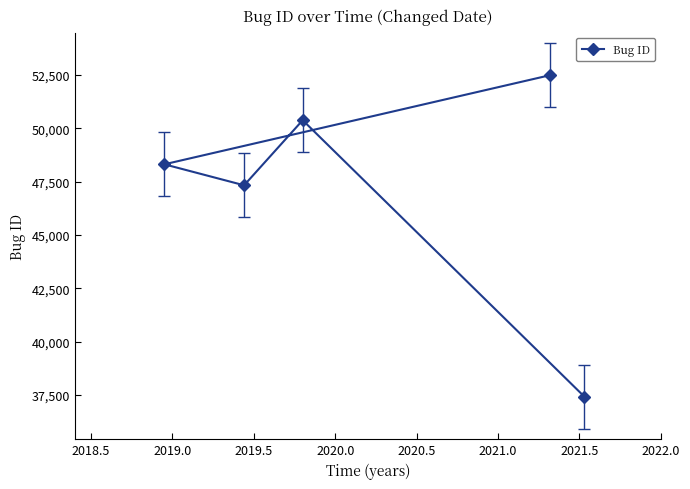

What is the value of the 5th point from the left?

37423